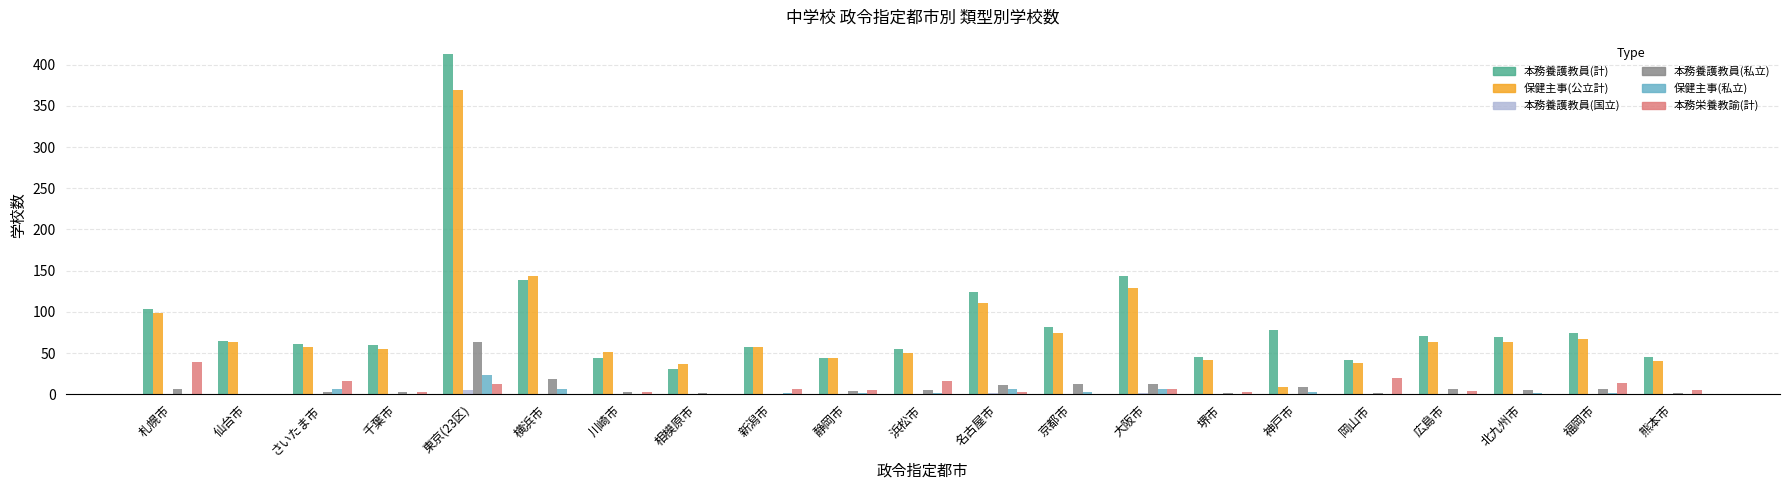

What is the approximate value of 保健主事(公立計) at 静岡市?

44